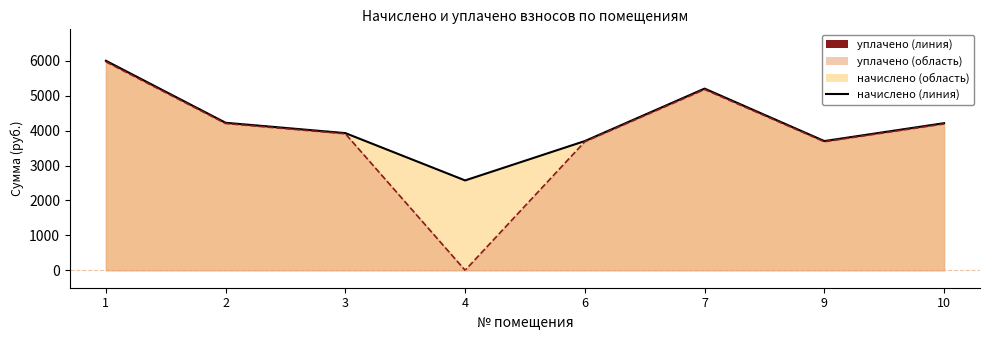

What is the value of the начислено point at the 8th from the left?

4213.6